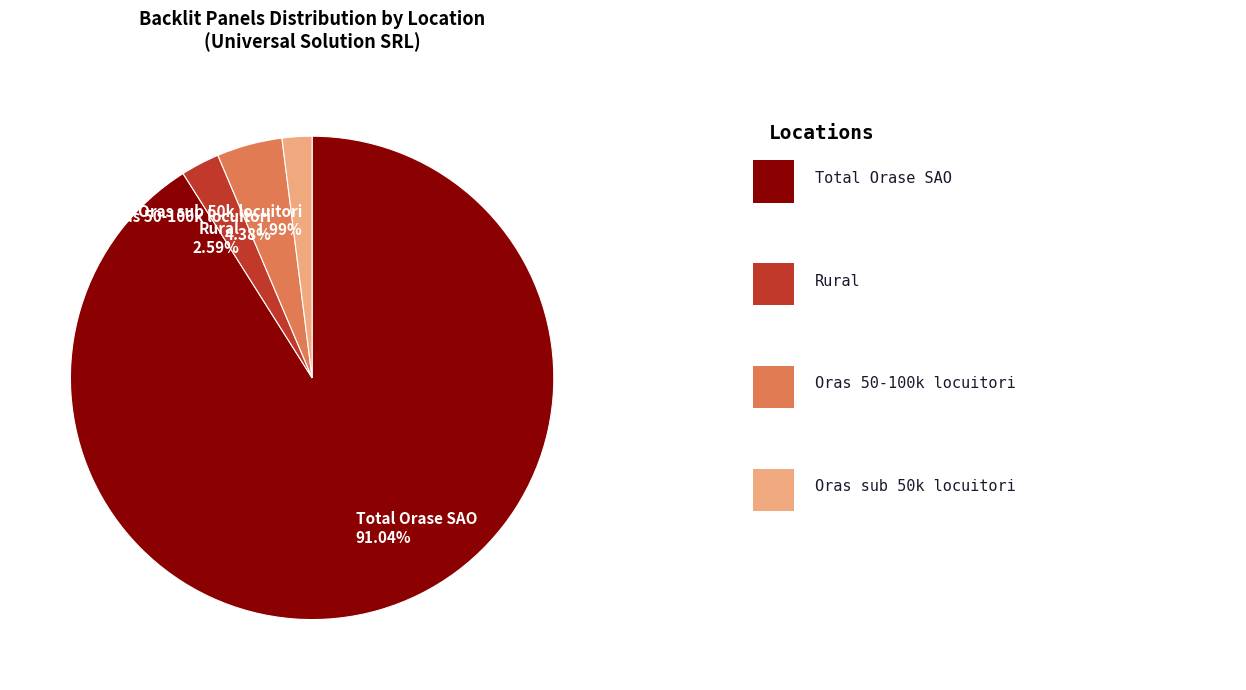

Rank the categories by value from highest to lowest.

Total Orase SAO, Oras 50-100k locuitori, Rural, Oras sub 50k locuitori